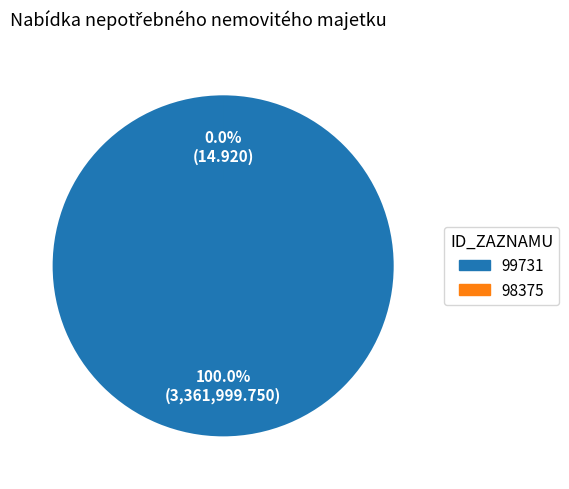

How many segments does this pie chart have?

2